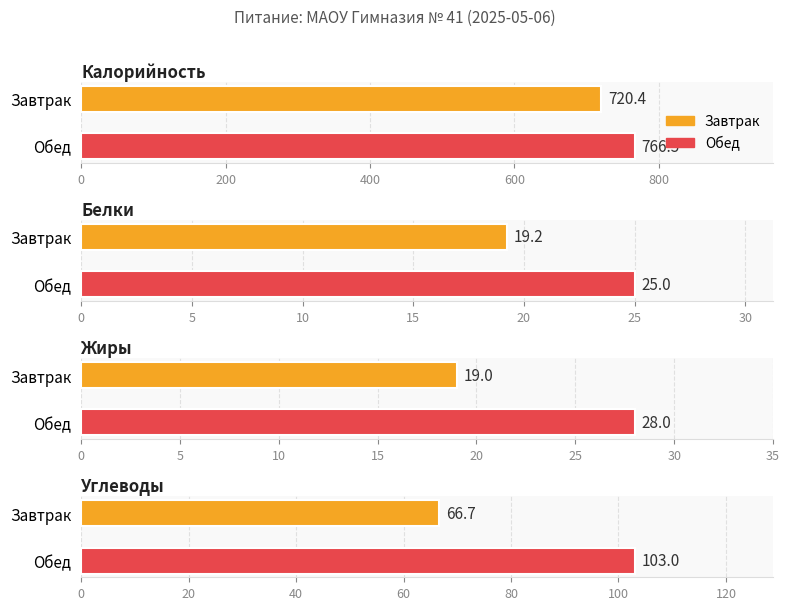

Which category has the highest value in the Белки series?

Обед